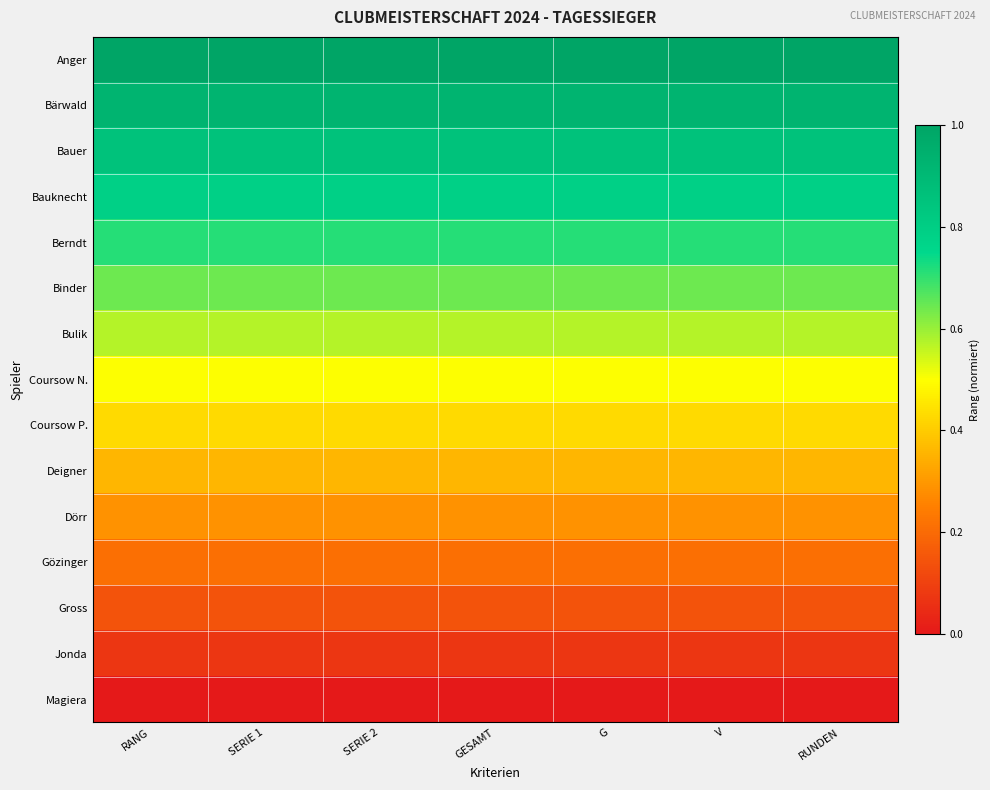

Reading right to left, transcribe all the data shown in this chart.

Anger: RUNDEN=1.0	V=1.0	G=1.0	GESAMT=1.0	SERIE 2=1.0	SERIE 1=1.0	RANG=1.0
Bärwald: RUNDEN=0.9	V=0.9	G=0.9	GESAMT=0.9	SERIE 2=0.9	SERIE 1=0.9	RANG=0.9
Bauer: RUNDEN=0.9	V=0.9	G=0.9	GESAMT=0.9	SERIE 2=0.9	SERIE 1=0.9	RANG=0.9
Bauknecht: RUNDEN=0.8	V=0.8	G=0.8	GESAMT=0.8	SERIE 2=0.8	SERIE 1=0.8	RANG=0.8
Berndt: RUNDEN=0.7	V=0.7	G=0.7	GESAMT=0.7	SERIE 2=0.7	SERIE 1=0.7	RANG=0.7
Binder: RUNDEN=0.6	V=0.6	G=0.6	GESAMT=0.6	SERIE 2=0.6	SERIE 1=0.6	RANG=0.6
Bulik: RUNDEN=0.6	V=0.6	G=0.6	GESAMT=0.6	SERIE 2=0.6	SERIE 1=0.6	RANG=0.6
Coursow N.: RUNDEN=0.5	V=0.5	G=0.5	GESAMT=0.5	SERIE 2=0.5	SERIE 1=0.5	RANG=0.5
Coursow P.: RUNDEN=0.4	V=0.4	G=0.4	GESAMT=0.4	SERIE 2=0.4	SERIE 1=0.4	RANG=0.4
Deigner: RUNDEN=0.4	V=0.4	G=0.4	GESAMT=0.4	SERIE 2=0.4	SERIE 1=0.4	RANG=0.4
Dörr: RUNDEN=0.3	V=0.3	G=0.3	GESAMT=0.3	SERIE 2=0.3	SERIE 1=0.3	RANG=0.3
Gözinger: RUNDEN=0.2	V=0.2	G=0.2	GESAMT=0.2	SERIE 2=0.2	SERIE 1=0.2	RANG=0.2
Gross: RUNDEN=0.1	V=0.1	G=0.1	GESAMT=0.1	SERIE 2=0.1	SERIE 1=0.1	RANG=0.1
Jonda: RUNDEN=0.1	V=0.1	G=0.1	GESAMT=0.1	SERIE 2=0.1	SERIE 1=0.1	RANG=0.1
Magiera: RUNDEN=0.0	V=0.0	G=0.0	GESAMT=0.0	SERIE 2=0.0	SERIE 1=0.0	RANG=0.0